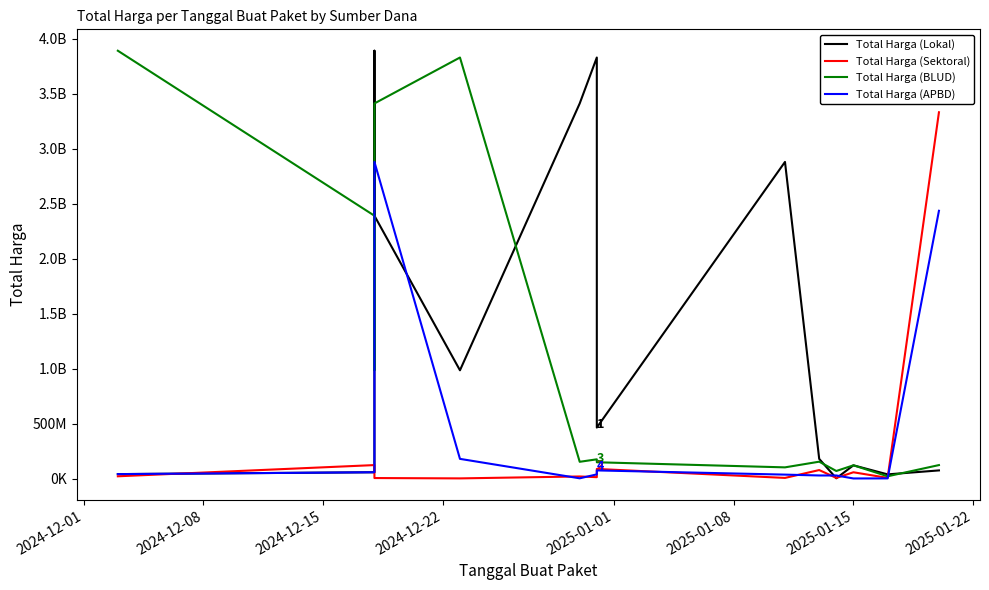

What is the value of the Total Harga (BLUD) point at the 1st from the left?

3889401600